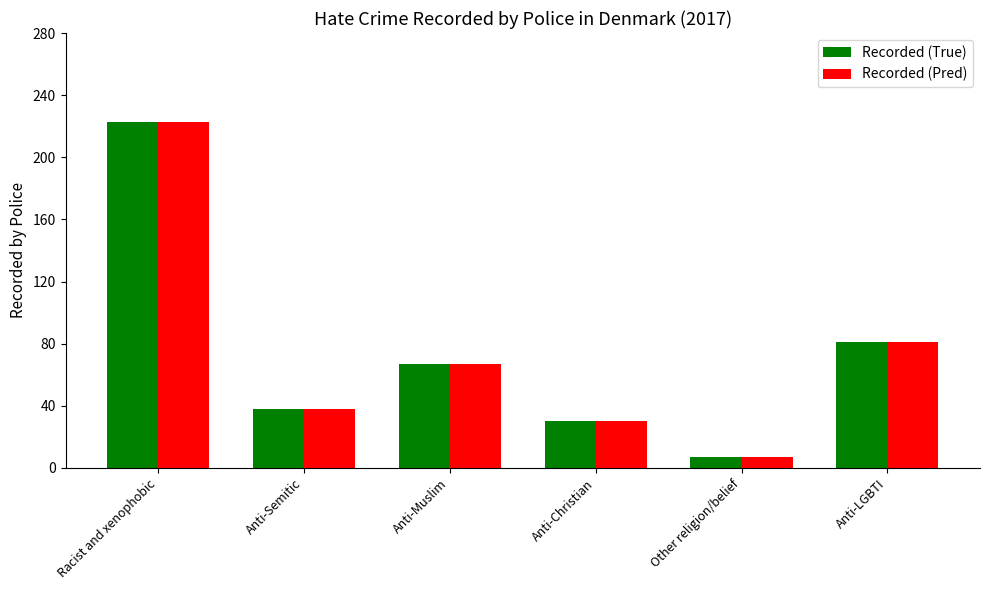

What are all the series names shown in the legend?

Recorded (True), Recorded (Pred)